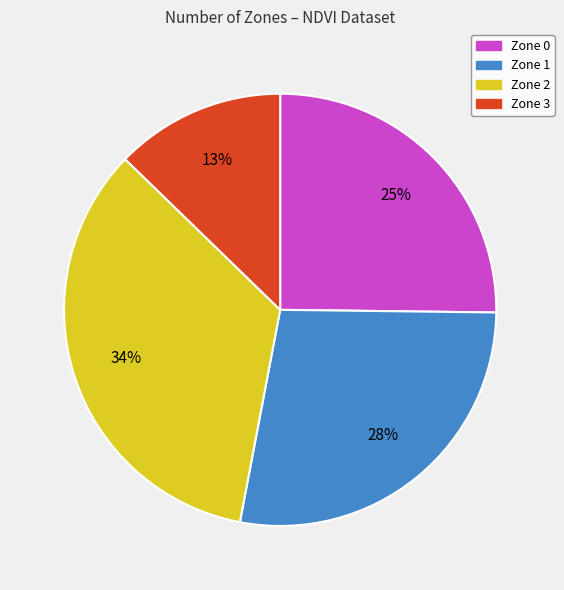

Is there a majority slice in this chart?

No